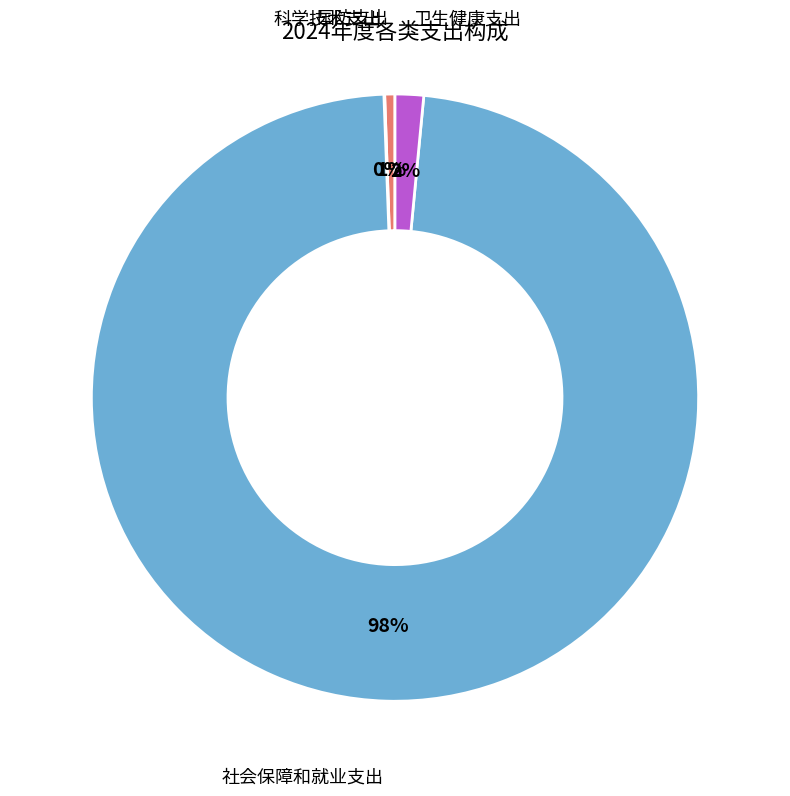

Which category has the biggest portion of the pie?

社会保障和就业支出